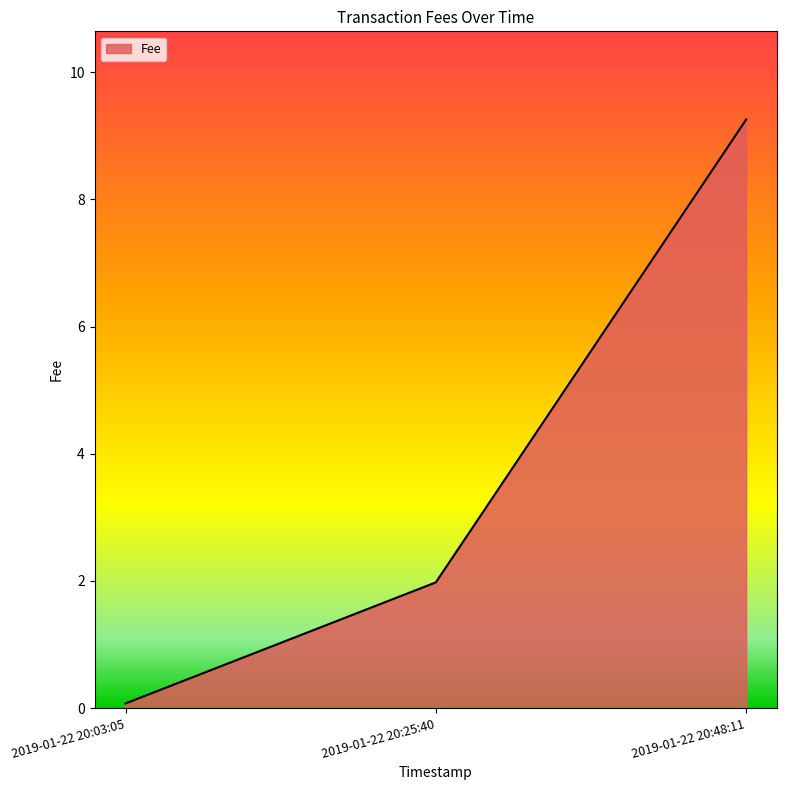

What is the greatest value displayed?

9.3